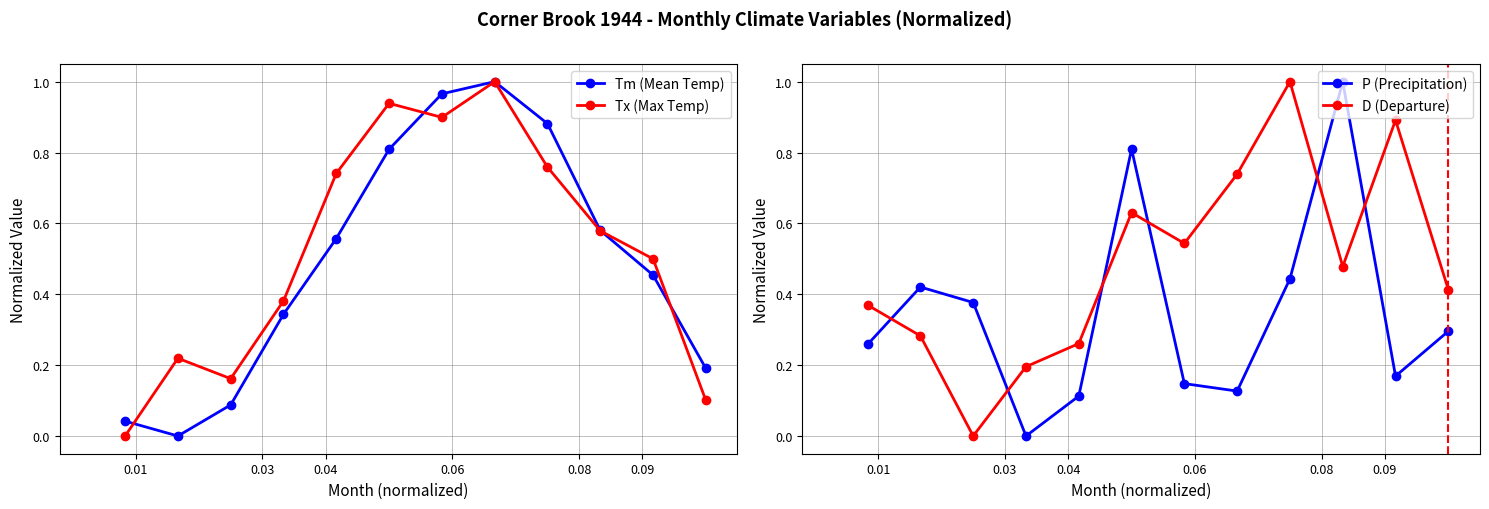

Does the chart have visible grid lines?

Yes